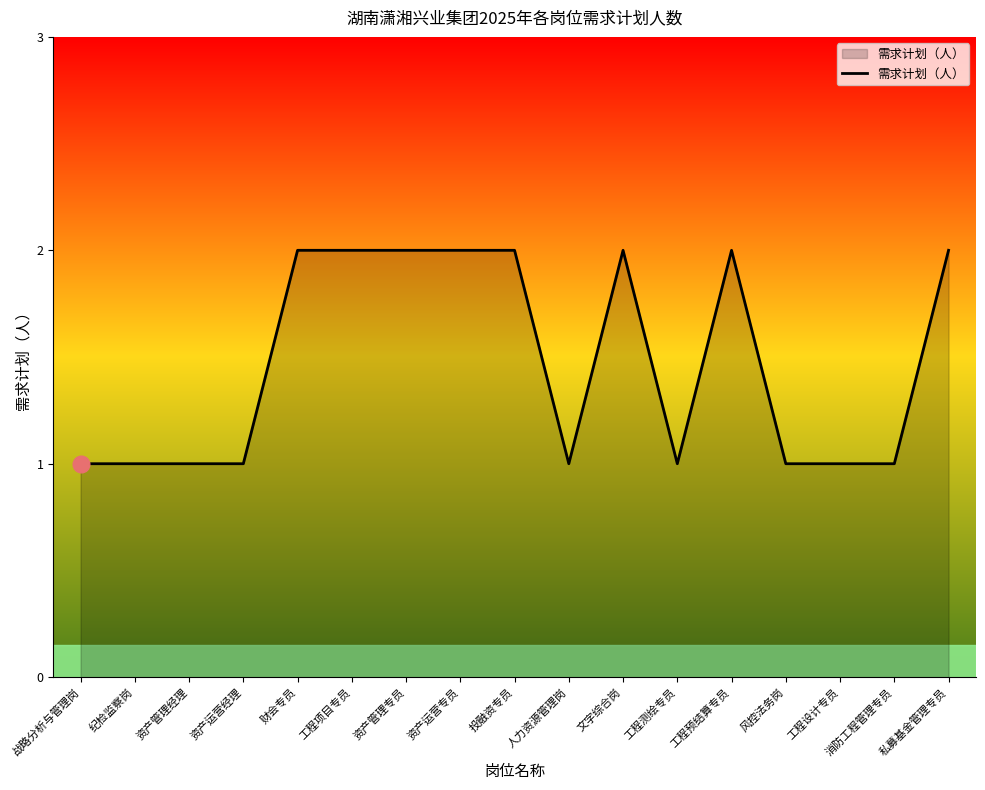

The chart shows a value of 0 at 资产管理经理. True or false?

False